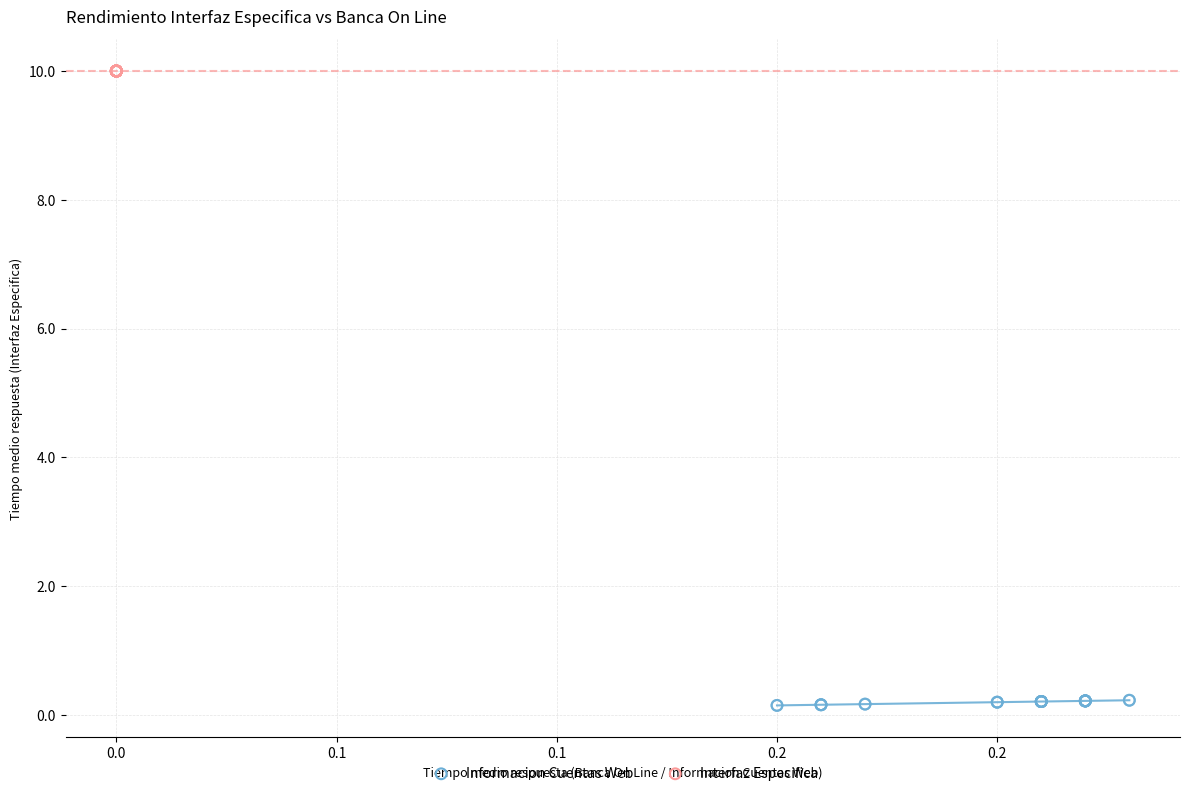

Which series contains the lowest Y value?

Informacion Cuentas Web